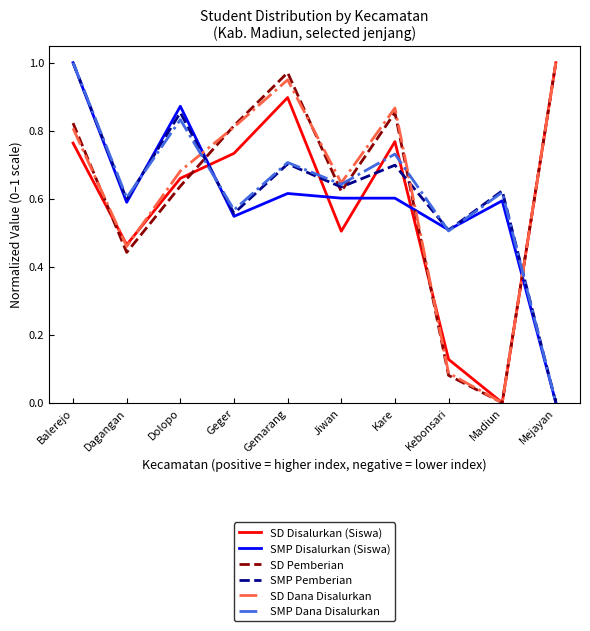

After their last crossing, which series has the higher values: SD Pemberian or SMP Disalurkan (Siswa)?

SD Pemberian